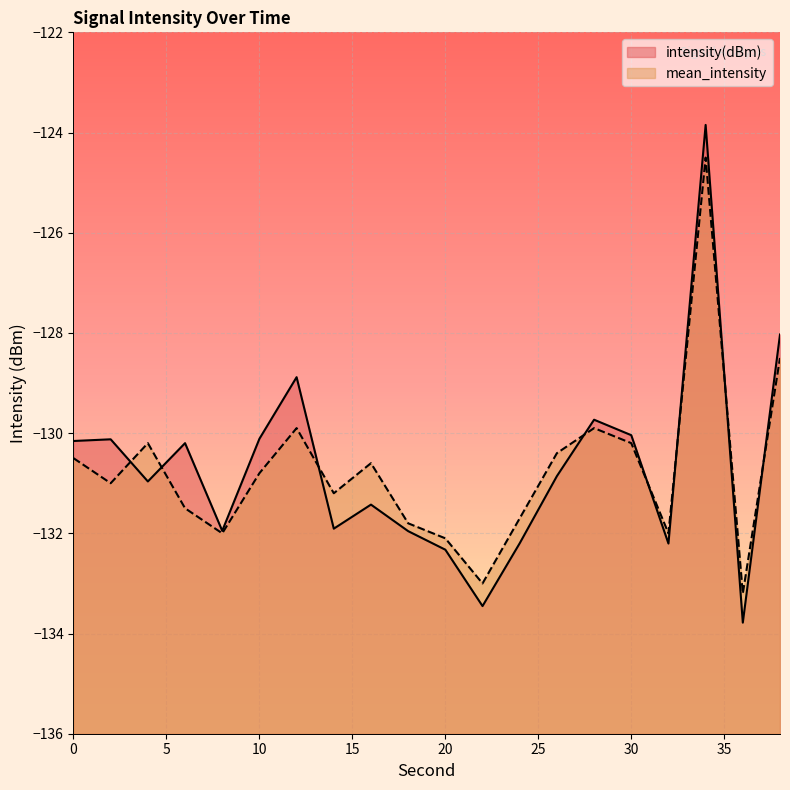

List the series in order of their peak value, highest first.

intensity(dBm), mean_intensity